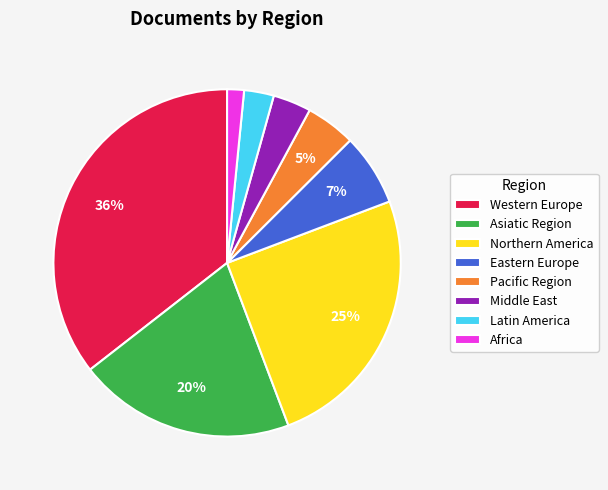

Count the number of slices in the pie.

8